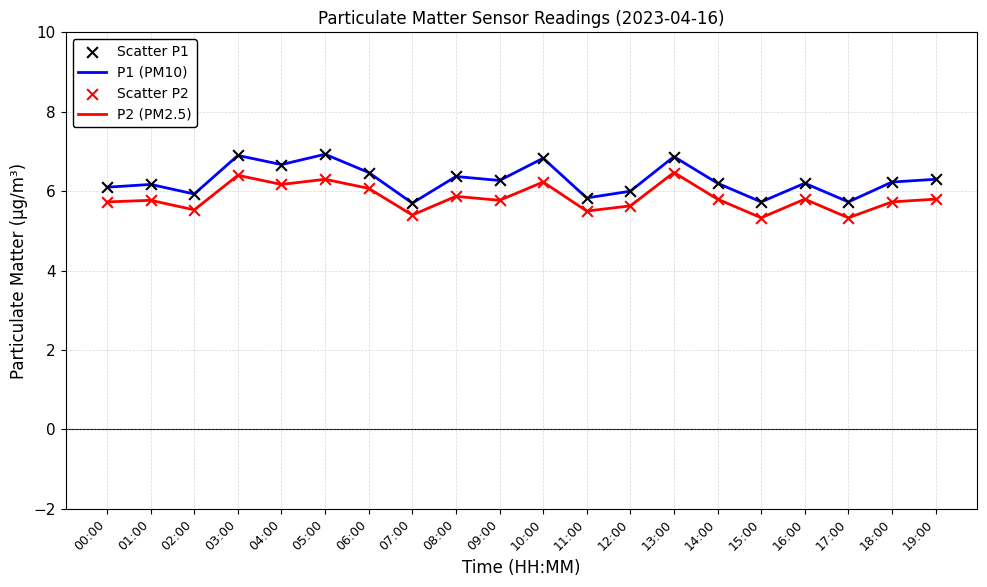

Which series has the largest total across all categories?

P1 (PM10)